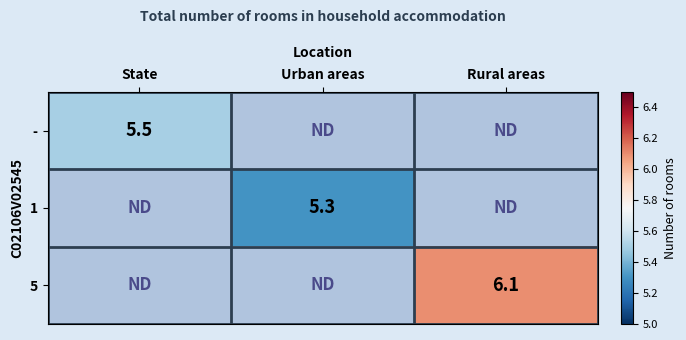

At how many categories does at least one series exceed 5?

3